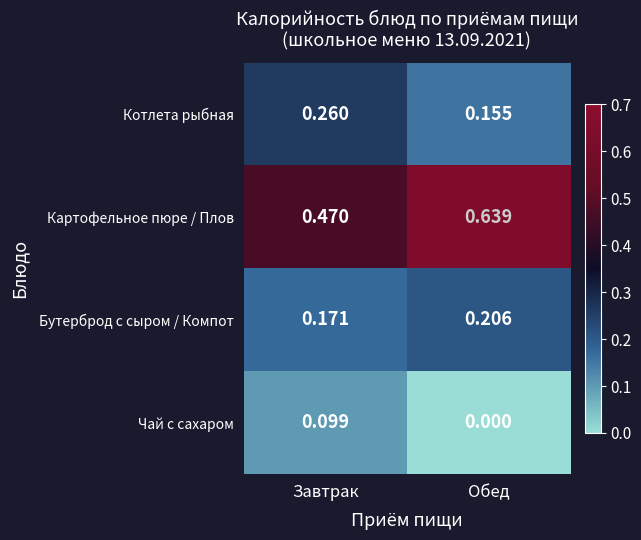

At Обед, list the series in order from smallest to largest.

Чай с сахаром, Котлета рыбная, Бутерброд с сыром / Компот, Картофельное пюре / Плов